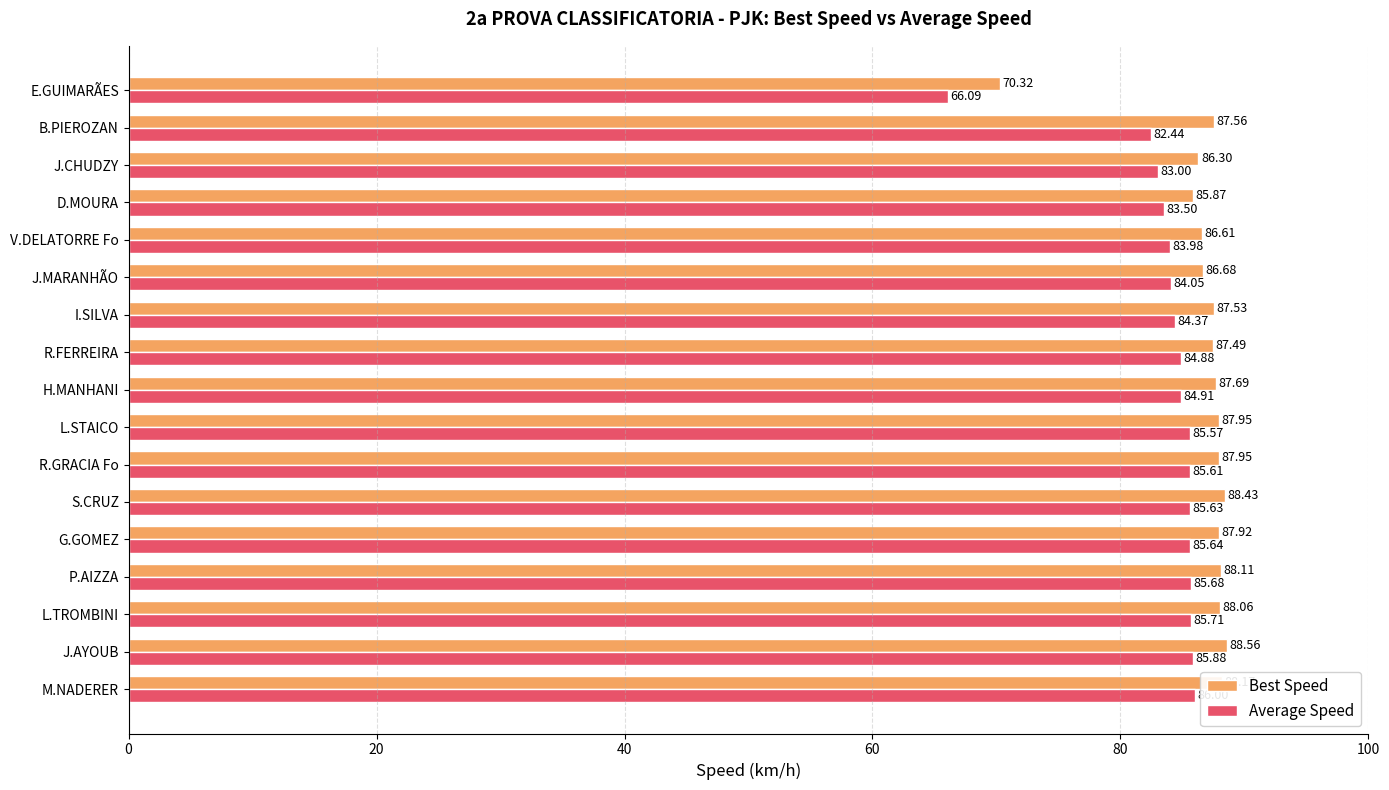

What is the difference between the Best Speed values at J.AYOUB and B.PIEROZAN?

1.0